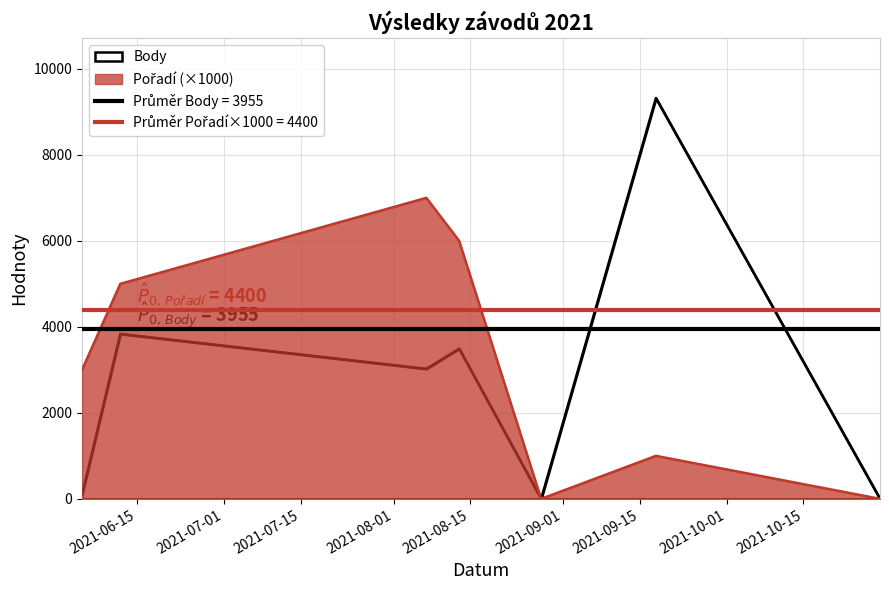

Does the chart have visible grid lines?

Yes